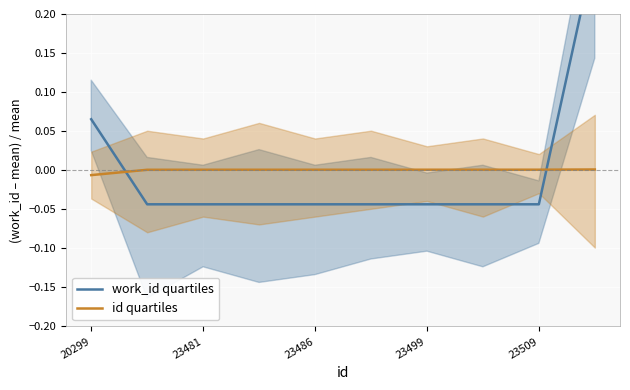

True or false: id quartiles has a value of 0.0 at 23486.

True